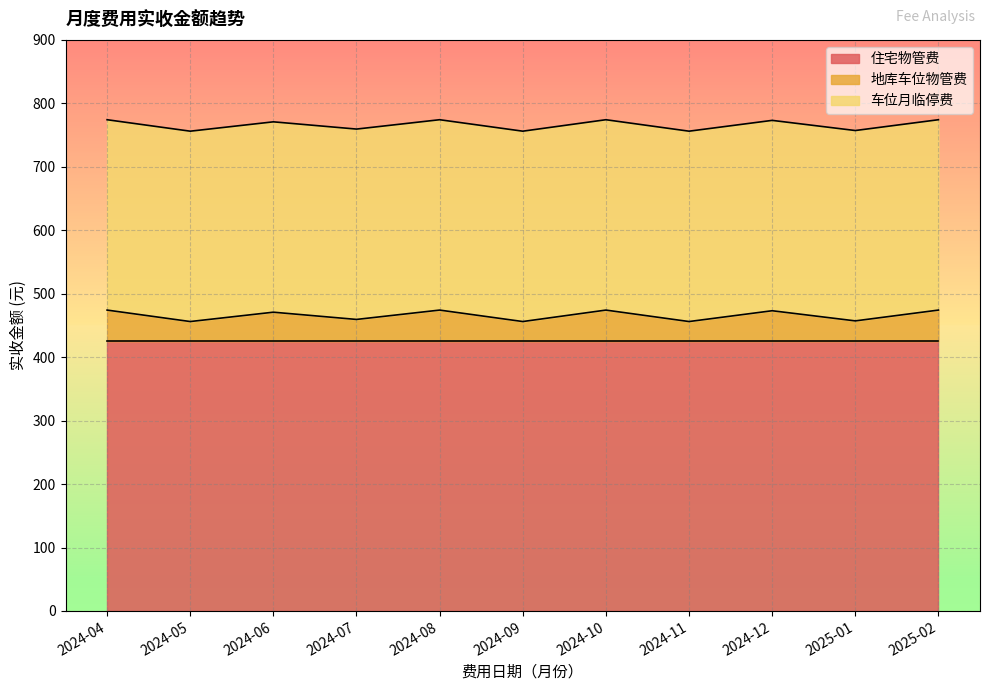

How many data points in 地库车位物管费 are above 45?

6